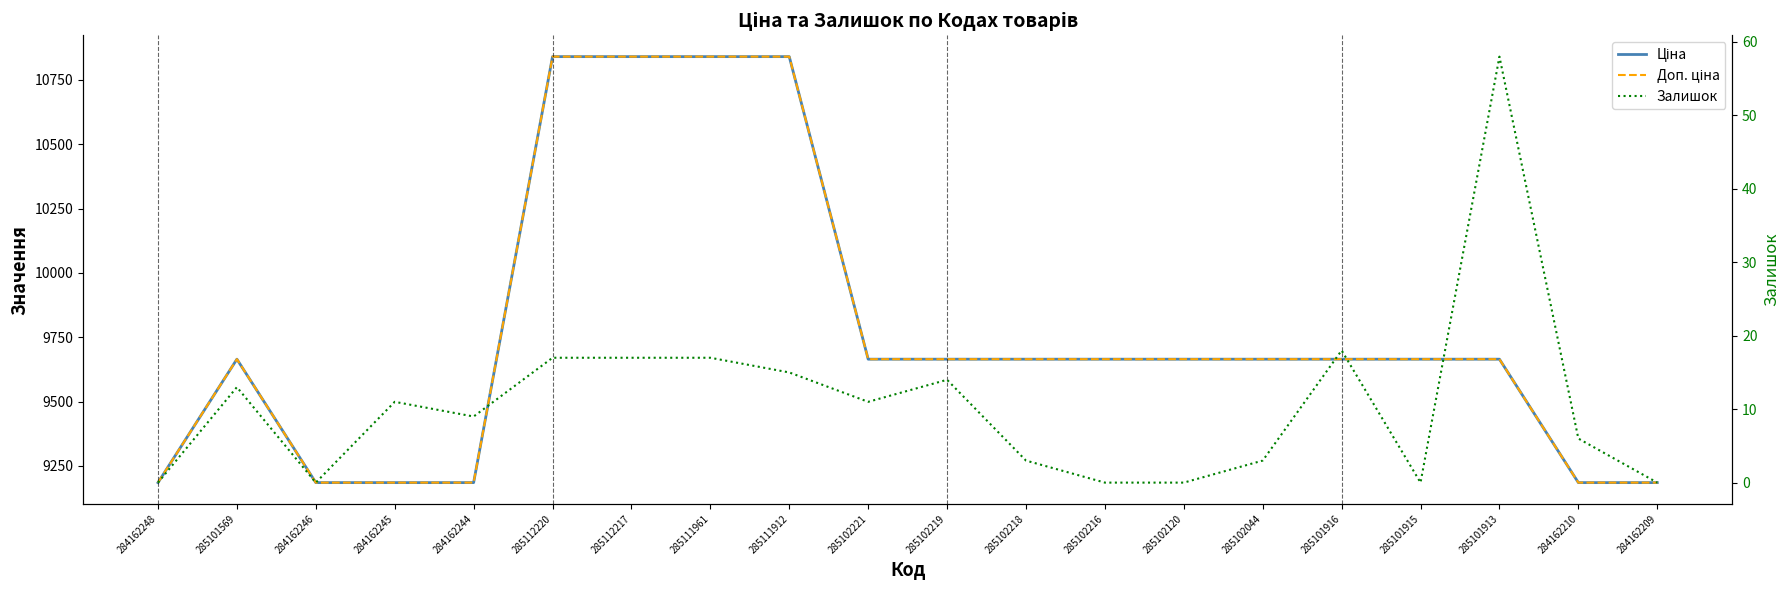

What is the label of the 6th point from the right?

285102044